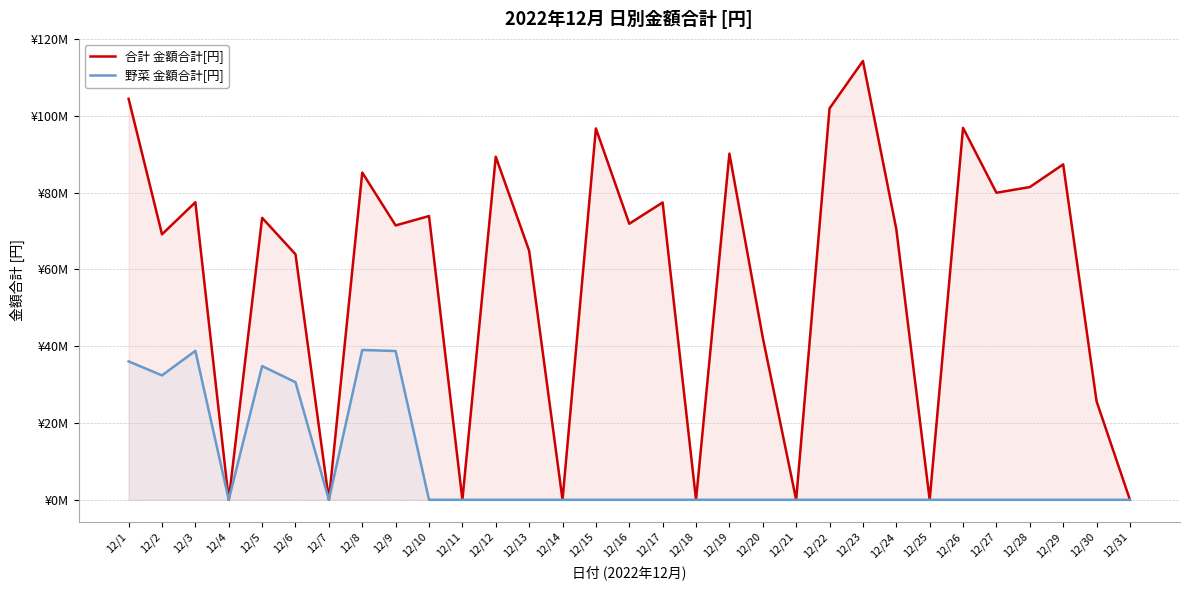

At which label is 野菜 金額合計[円] closest to 19514611?

12/6